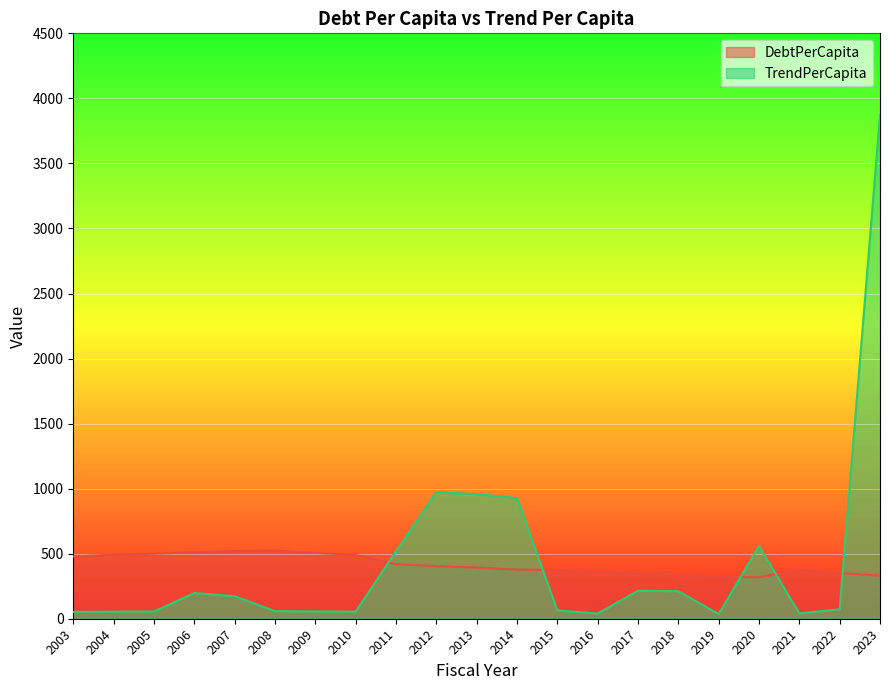

True or false: DebtPerCapita has a value of 500.0 at 2005.

True